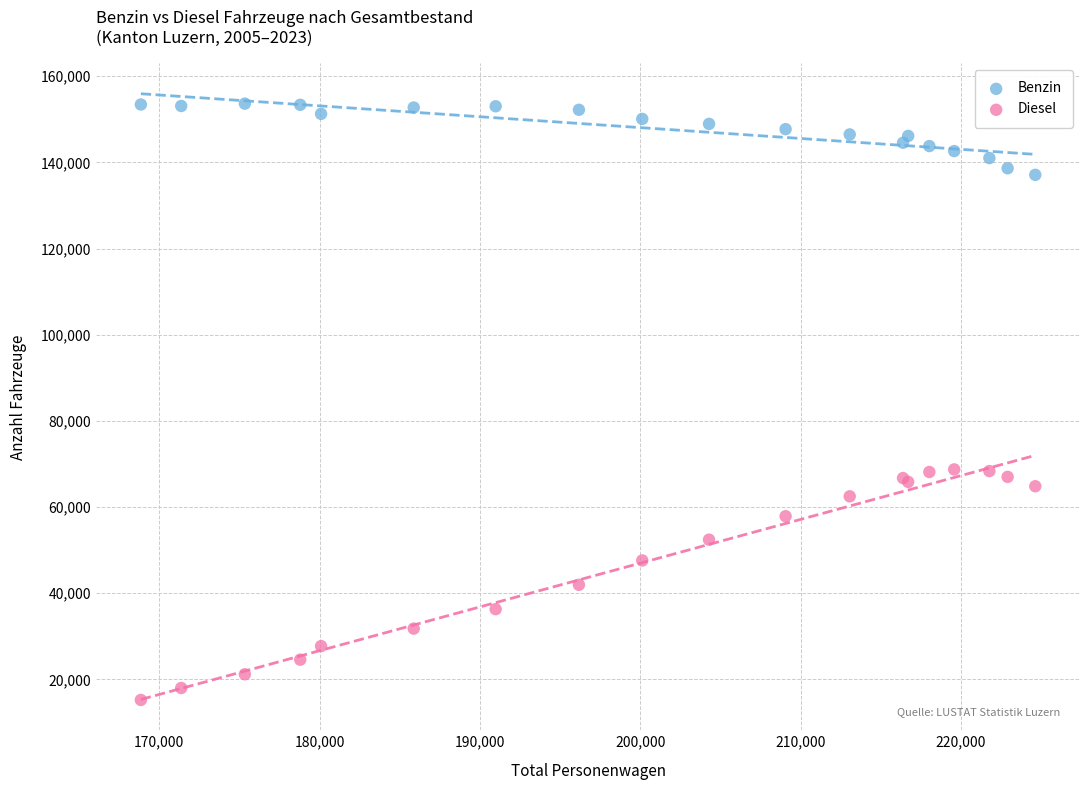

Which series reaches the maximum Y coordinate?

Benzin